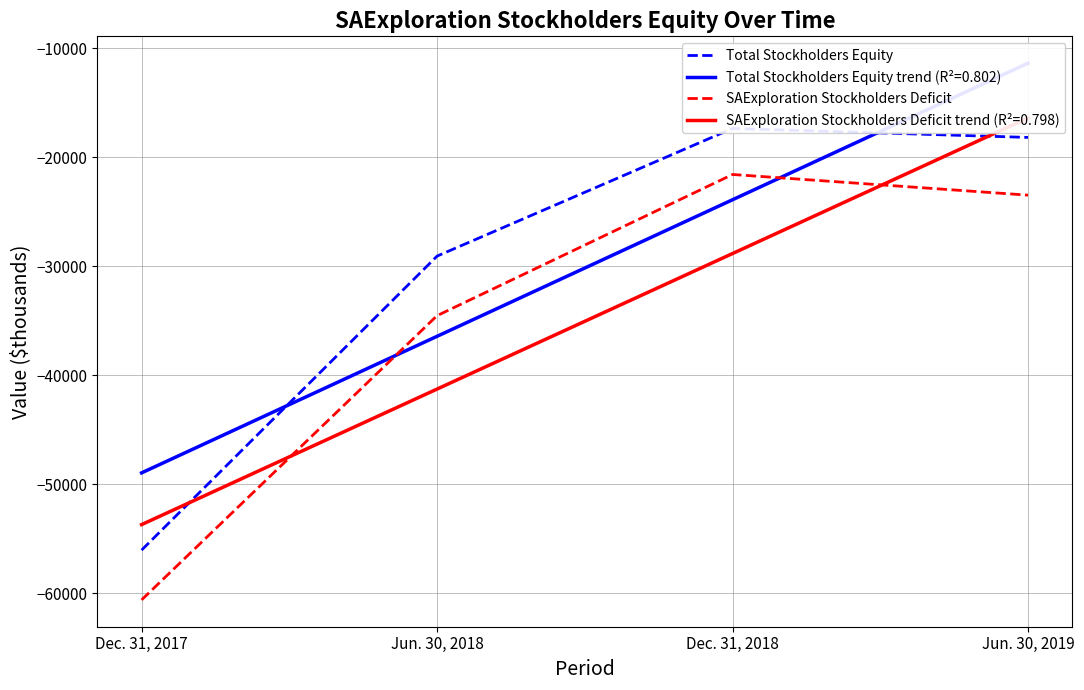

What is the value of the Total Stockholders Equity point at the 2nd from the left?

-29080